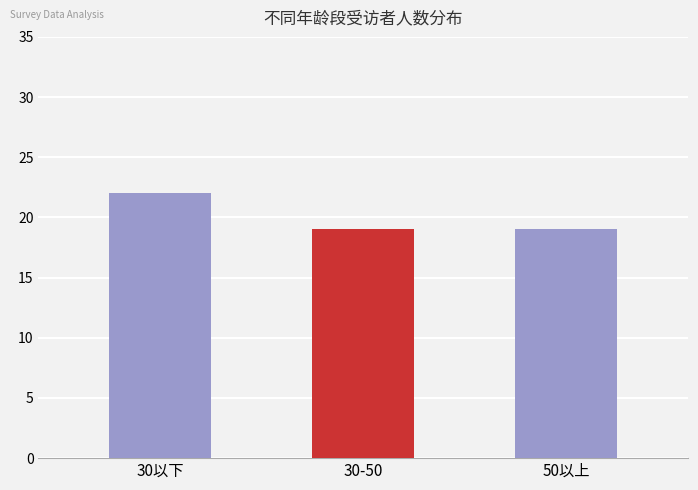

Read the value at 30以下.

22